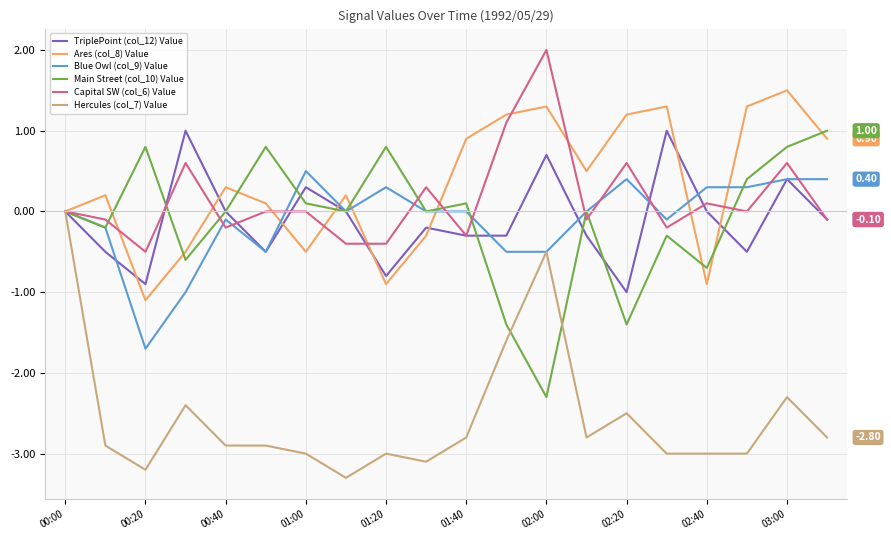

Is this an area chart (filled region under the line)?

No